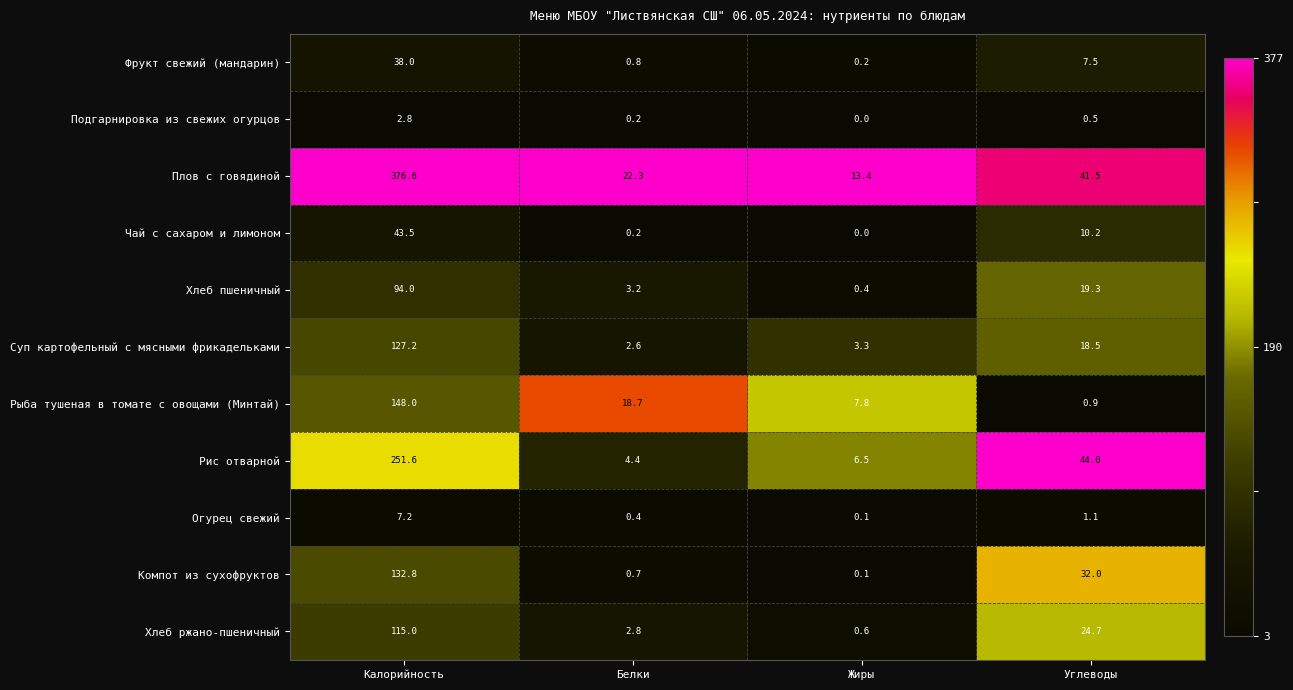

What is the difference between the maximum and minimum values in the Чай с сахаром и лимоном series?

43.5